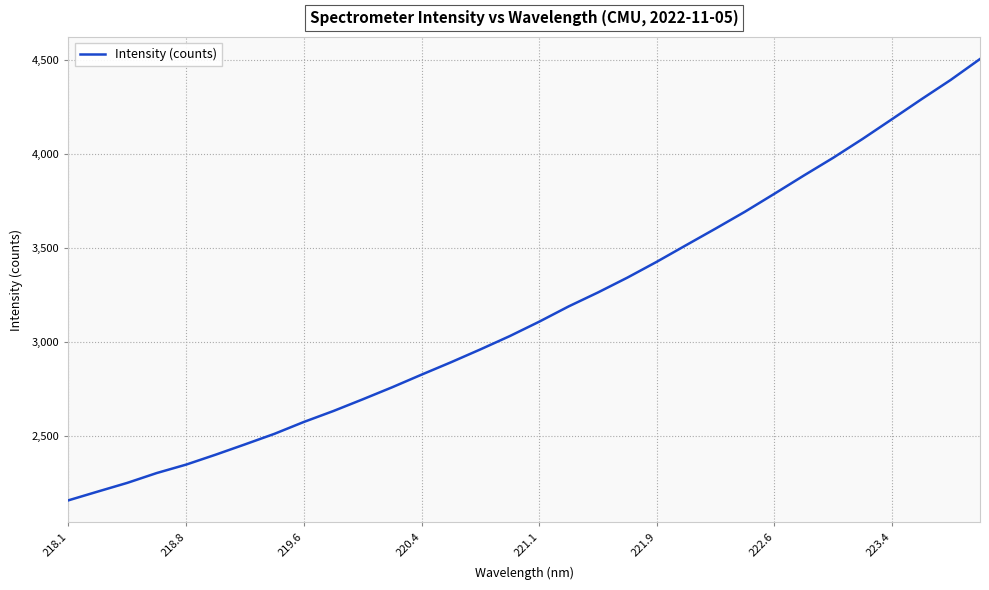

What is the minimum value shown in the chart?

2159.0